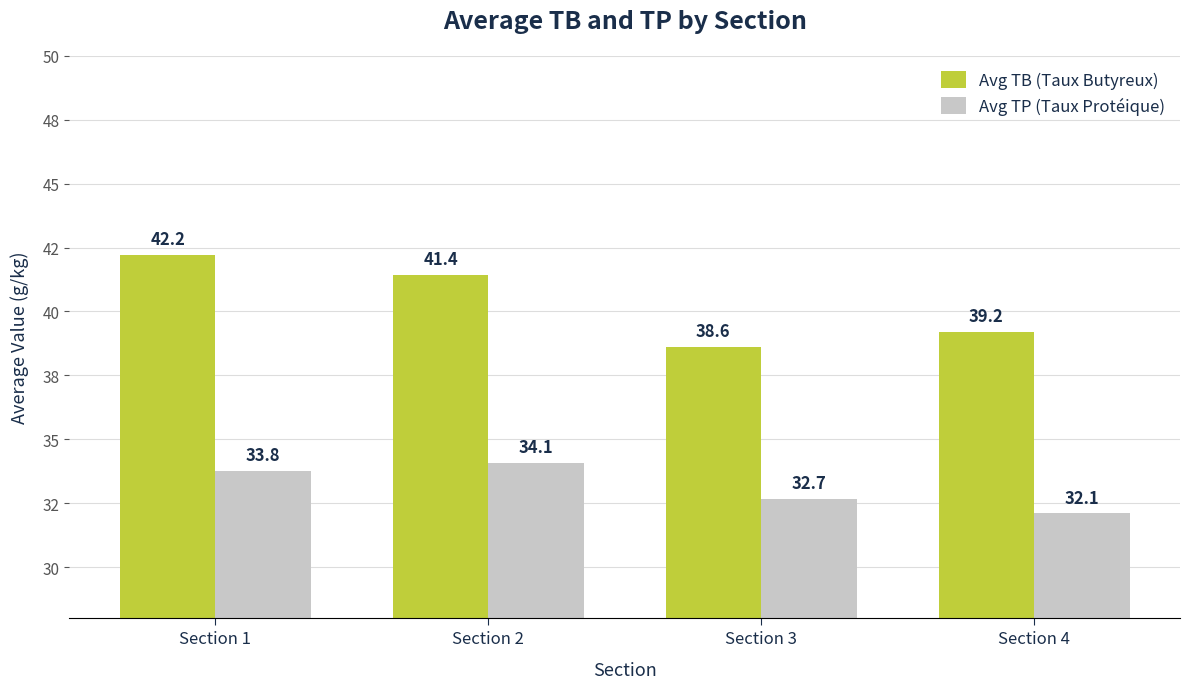

List the series in order of their overall mean, highest first.

Avg TB (Taux Butyreux), Avg TP (Taux Protéique)